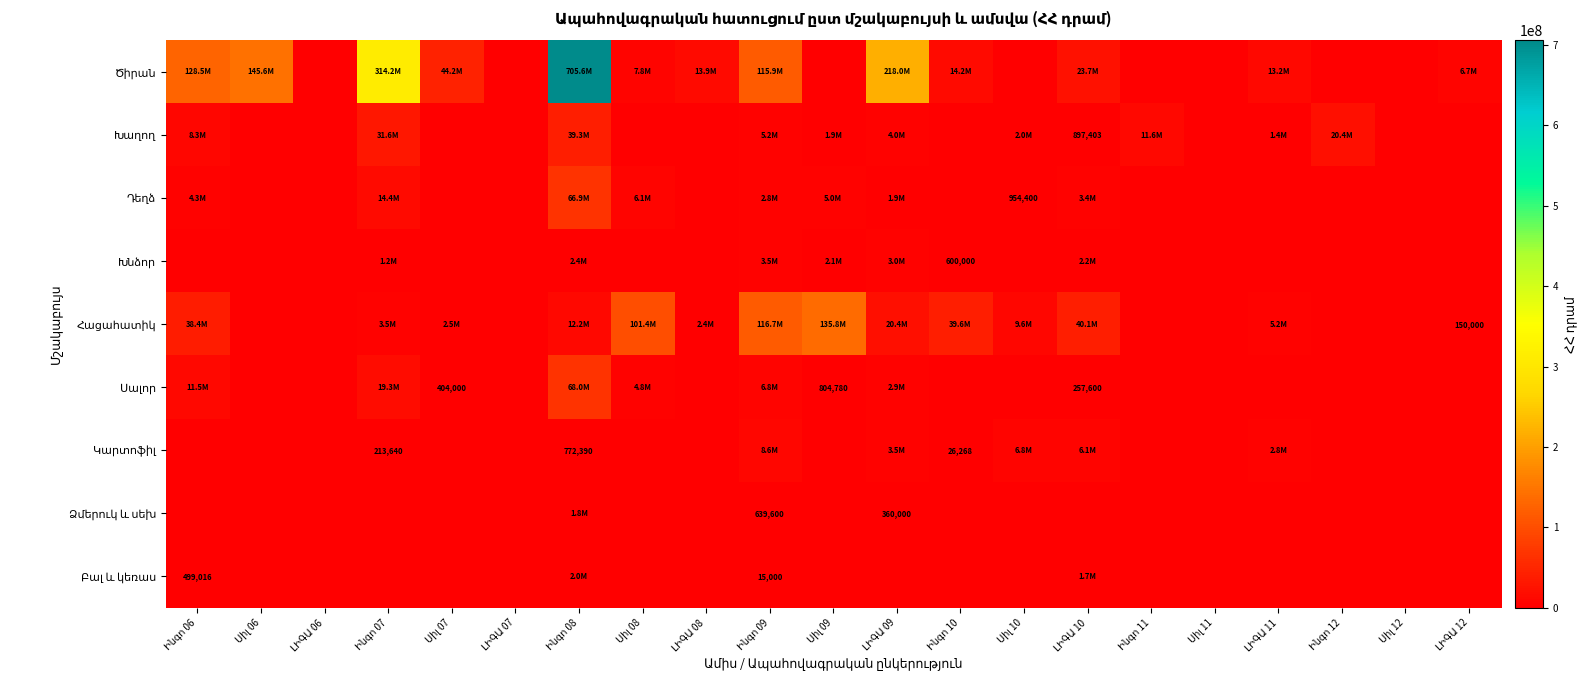

Where is Սալոր nearest to the value 33992747?

Ինգո 07